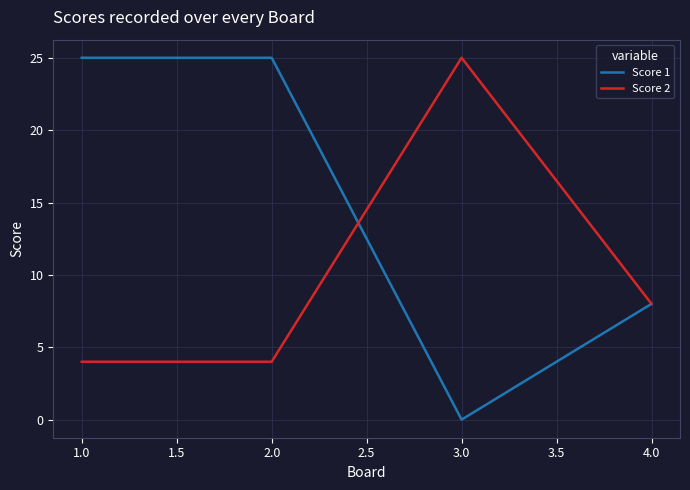

List the series in order of their overall mean, highest first.

Score 1, Score 2